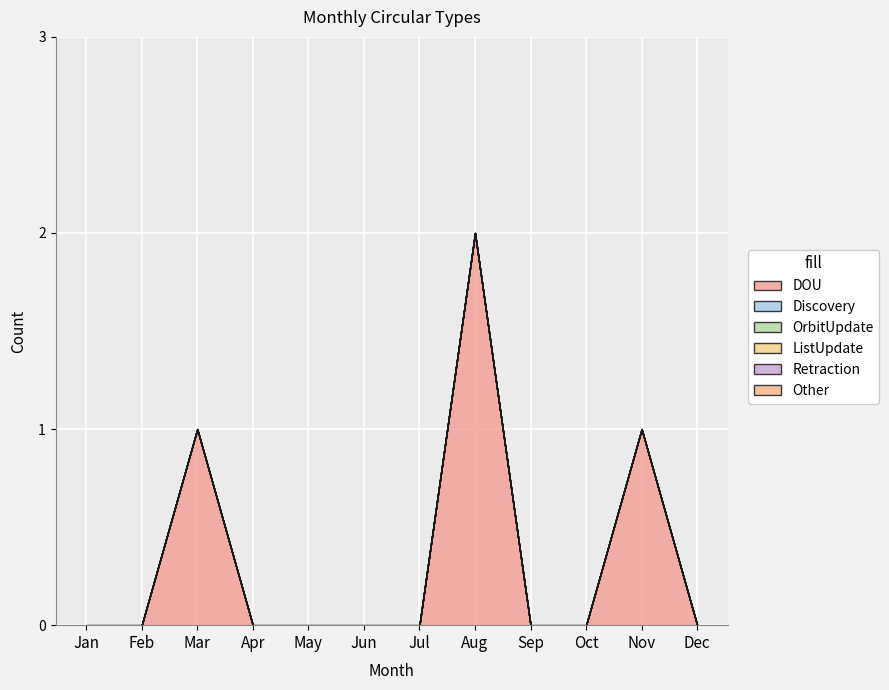

Reading right to left, transcribe all the data shown in this chart.

DOU: Dec=0	Nov=1	Oct=0	Sep=0	Aug=2	Jul=0	Jun=0	May=0	Apr=0	Mar=1	Feb=0	Jan=0
Discovery: Dec=0	Nov=0	Oct=0	Sep=0	Aug=0	Jul=0	Jun=0	May=0	Apr=0	Mar=0	Feb=0	Jan=0
OrbitUpdate: Dec=0	Nov=0	Oct=0	Sep=0	Aug=0	Jul=0	Jun=0	May=0	Apr=0	Mar=0	Feb=0	Jan=0
ListUpdate: Dec=0	Nov=0	Oct=0	Sep=0	Aug=0	Jul=0	Jun=0	May=0	Apr=0	Mar=0	Feb=0	Jan=0
Retraction: Dec=0	Nov=0	Oct=0	Sep=0	Aug=0	Jul=0	Jun=0	May=0	Apr=0	Mar=0	Feb=0	Jan=0
Other: Dec=0	Nov=0	Oct=0	Sep=0	Aug=0	Jul=0	Jun=0	May=0	Apr=0	Mar=0	Feb=0	Jan=0